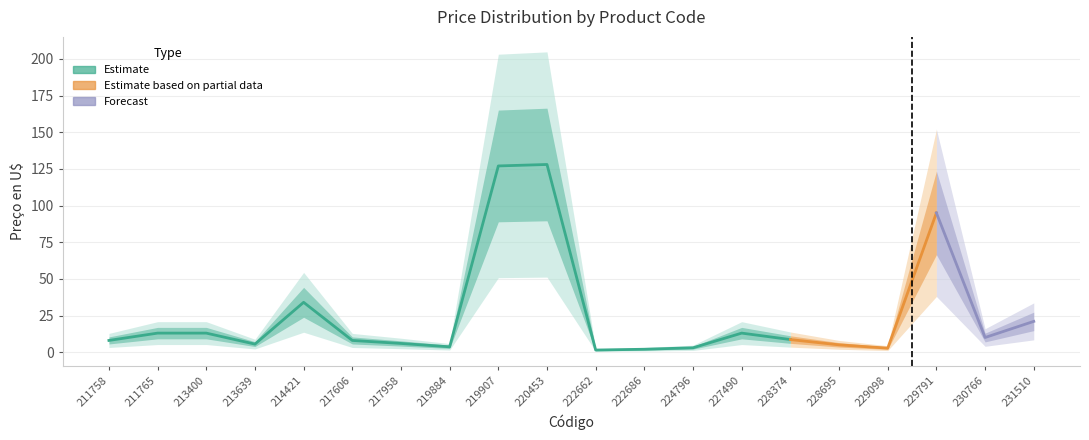

Reading right to left, list all the values displayed in this chart.

231510=21.0	230766=10.0	229791=95.0	229098=2.8	228695=5.0	228374=8.6	227490=13.0	224796=3.0	222686=2.0	222662=1.4	220453=128.0	219907=127.0	219884=3.7	217958=6.0	217606=8.0	214421=34.0	213639=5.5	213400=13.0	211765=13.0	211758=8.0